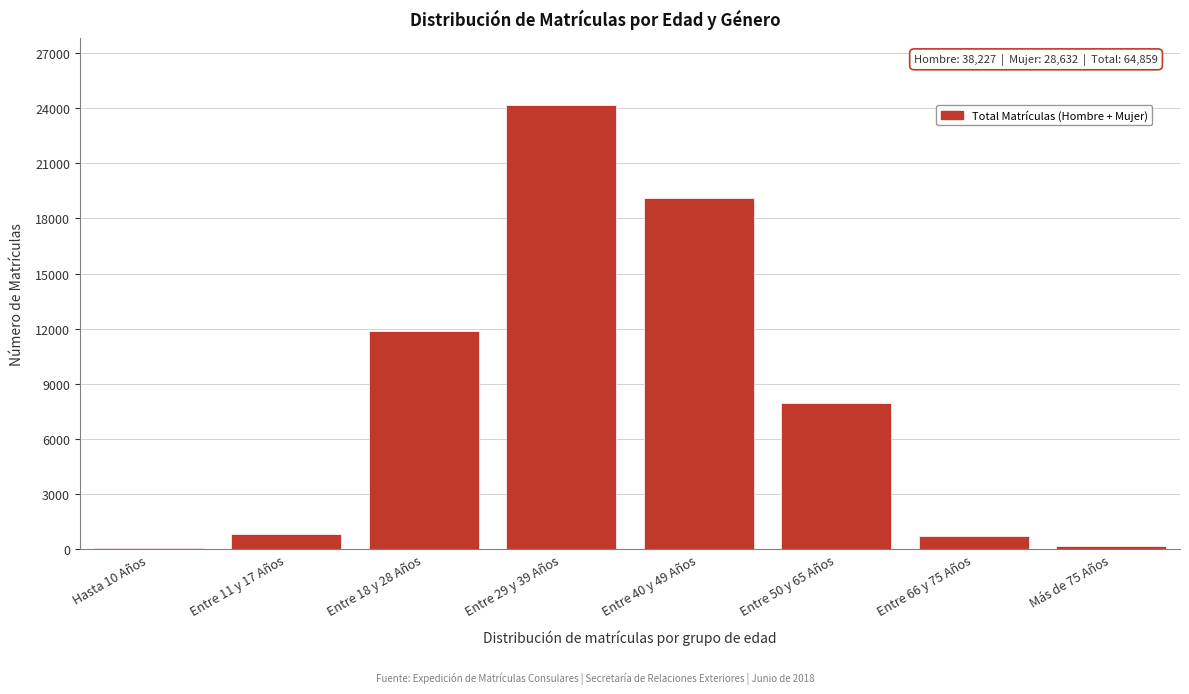

The value at Entre 11 y 17 Años is 824. True or false?

True